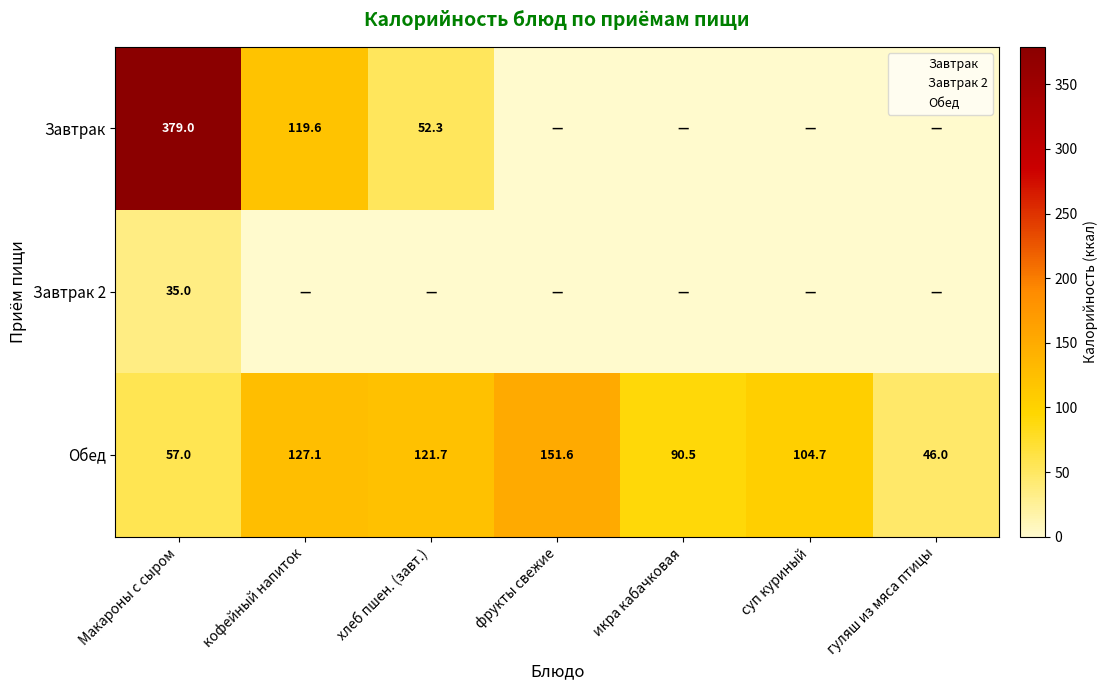

How many positive values does the Завтрак series have?

3